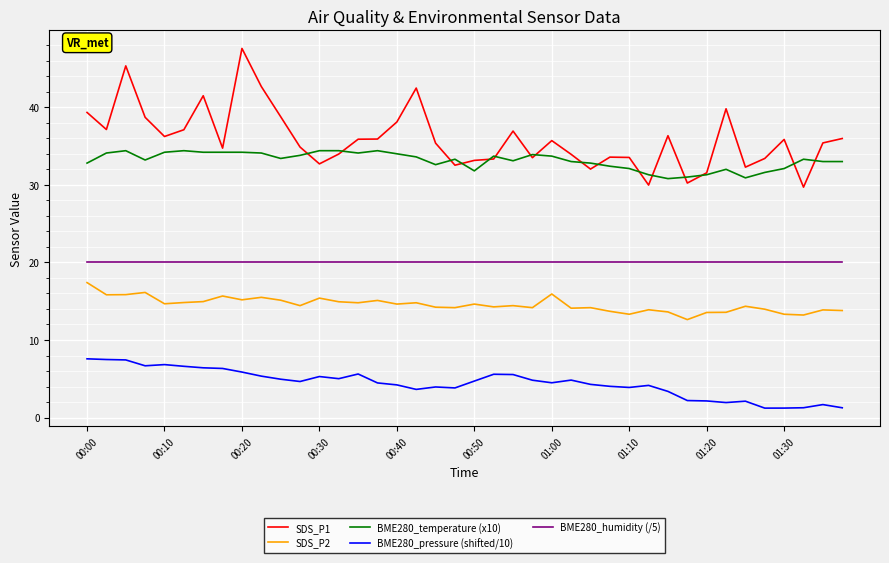

True or false: SDS_P1 has more than 1 points higher than both neighbors.

True